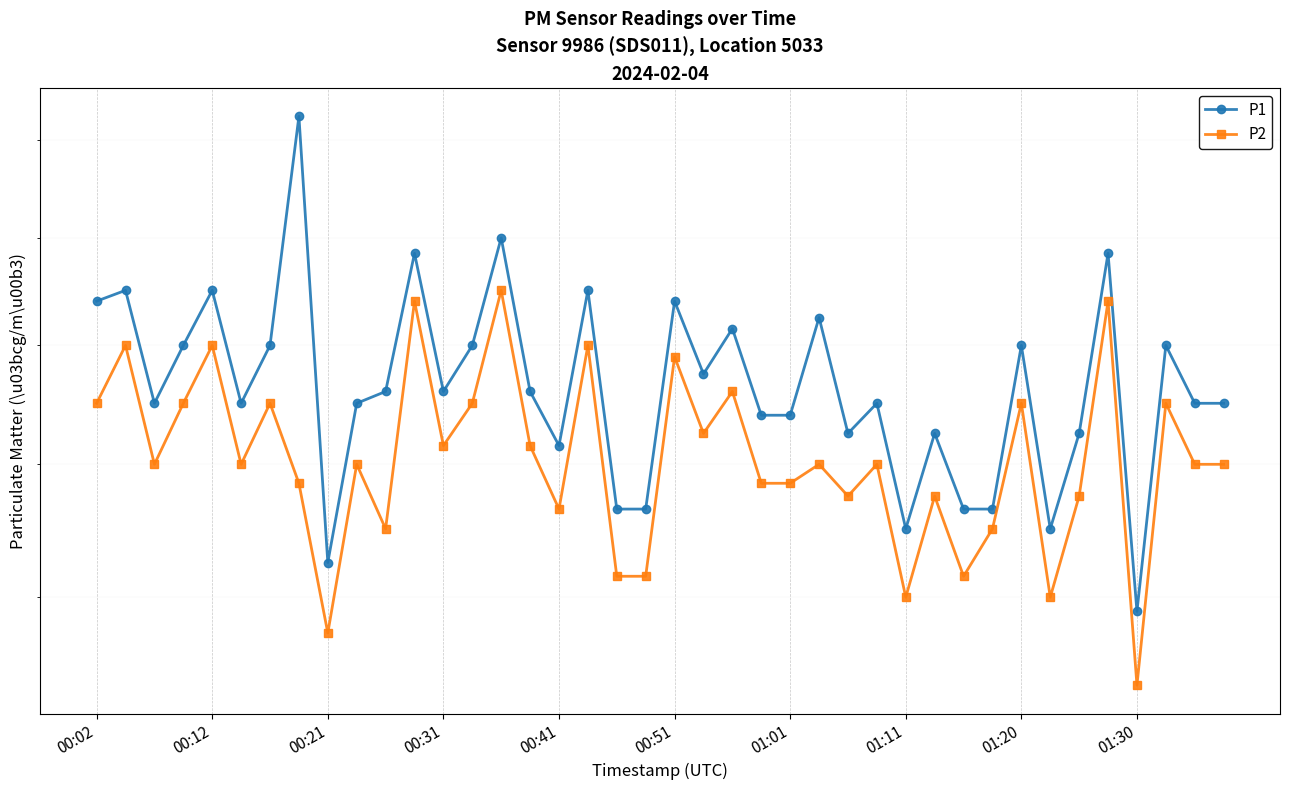

True or false: P1 and P2 cross at least once.

False